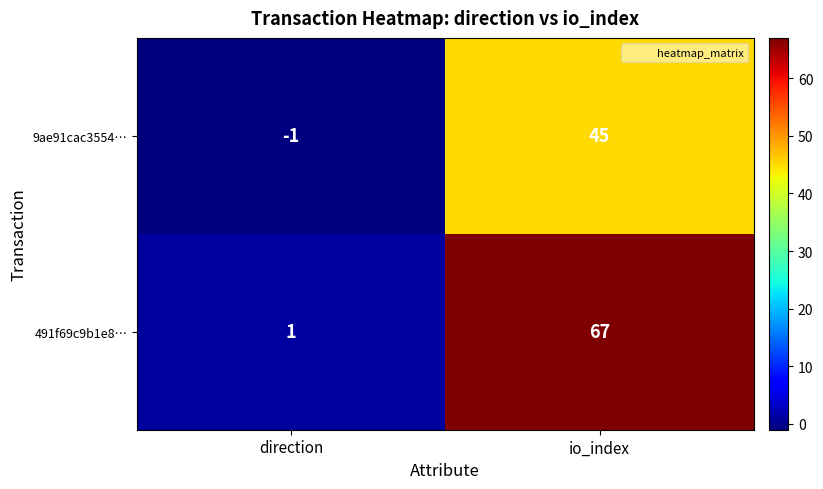

Which series has the largest total across all categories?

491f69c9b1e8…